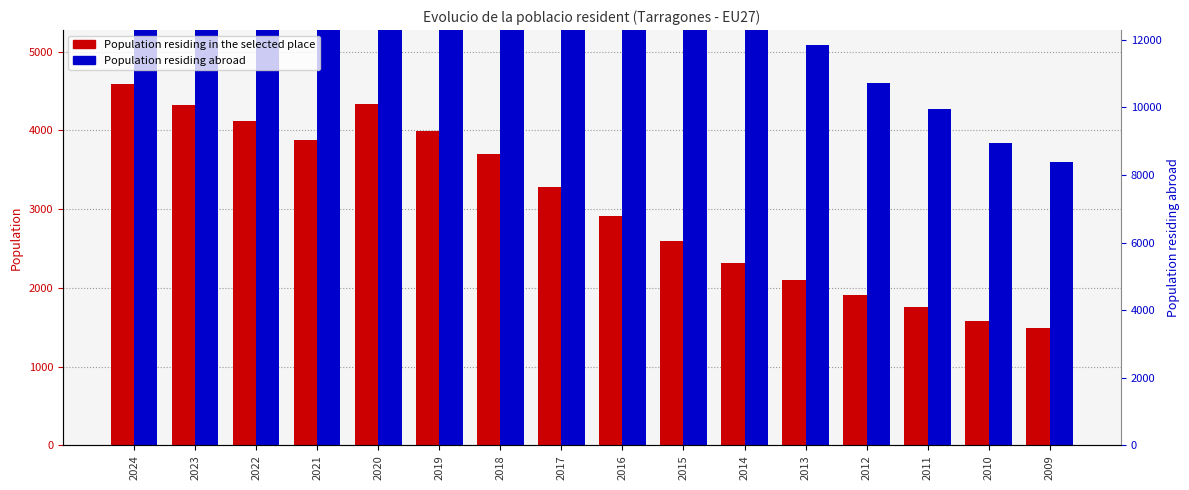

What are all the series names shown in the legend?

Population residing in the selected place, Population residing abroad